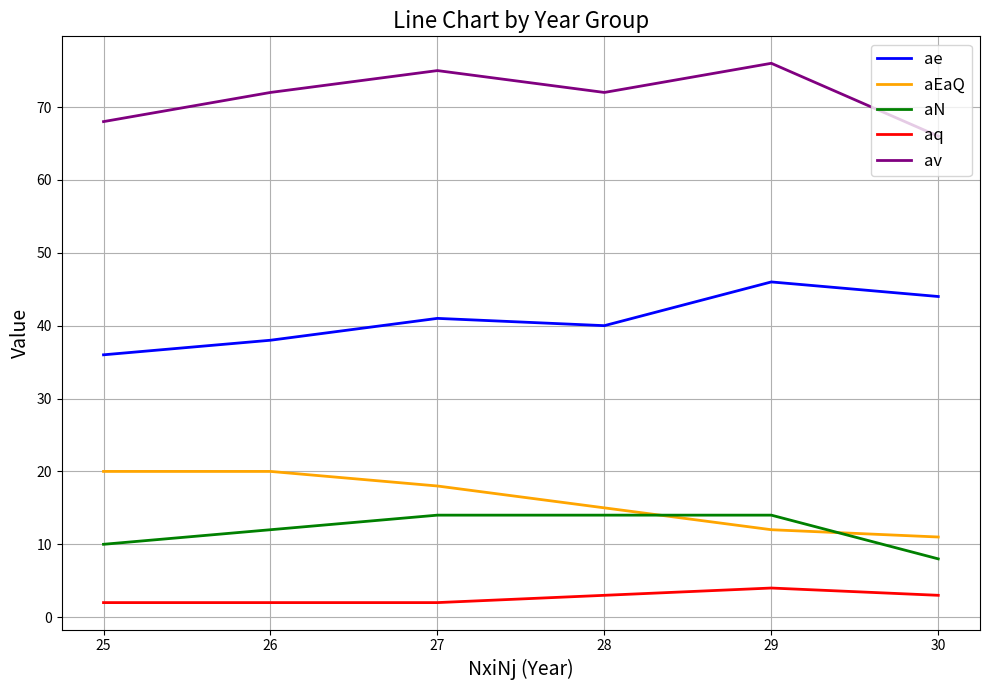

What are all the series names shown in the legend?

ae, aEaQ, aN, aq, av